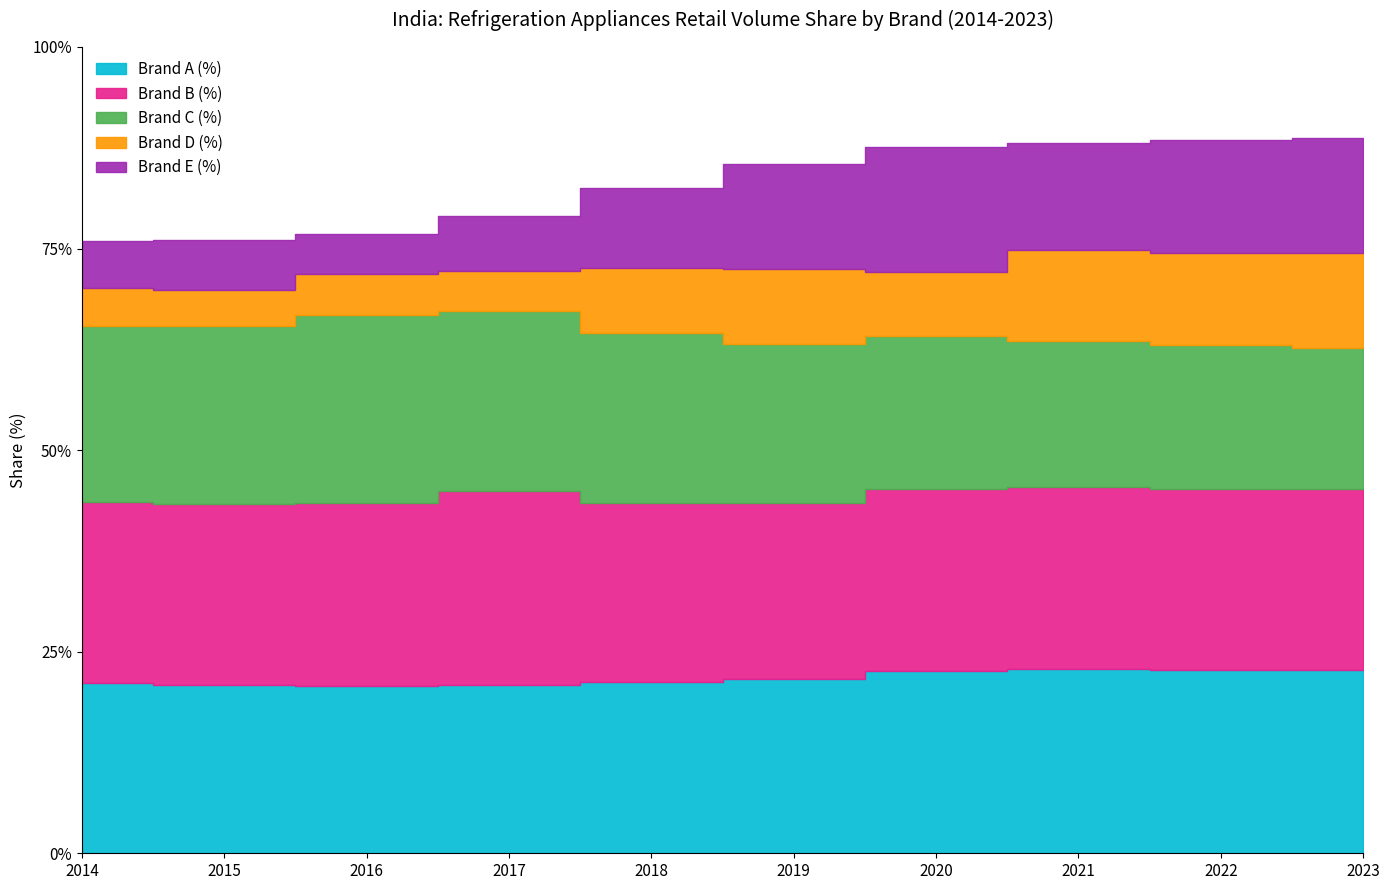

At which label does Brand E (%) reach its peak?

2020